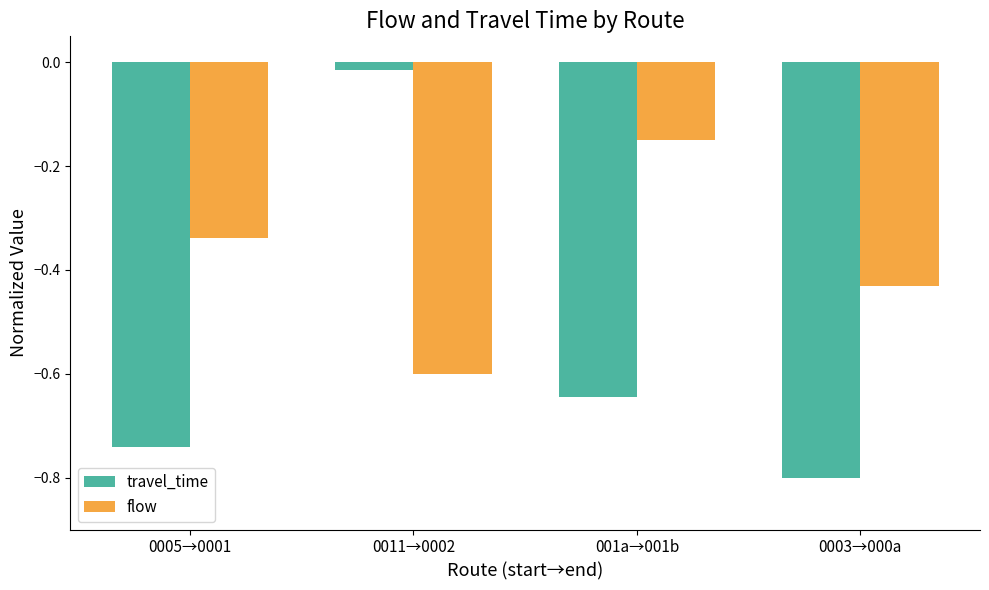

Does the chart contain stacked bars?

No